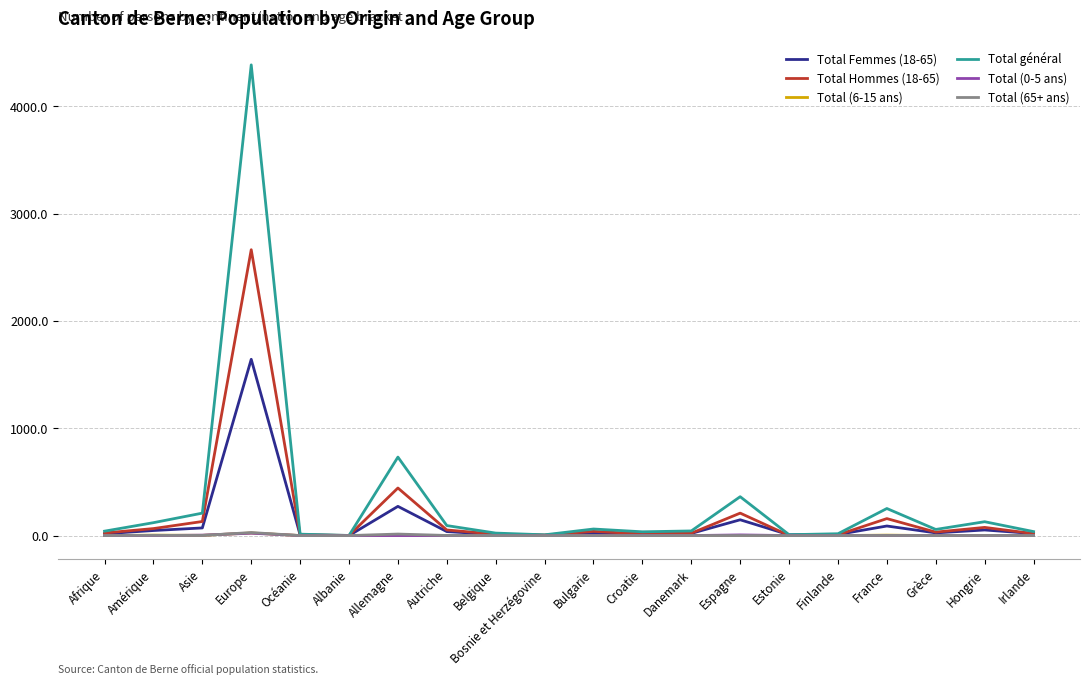

What is the difference between the highest and lowest values at Finlande?

17